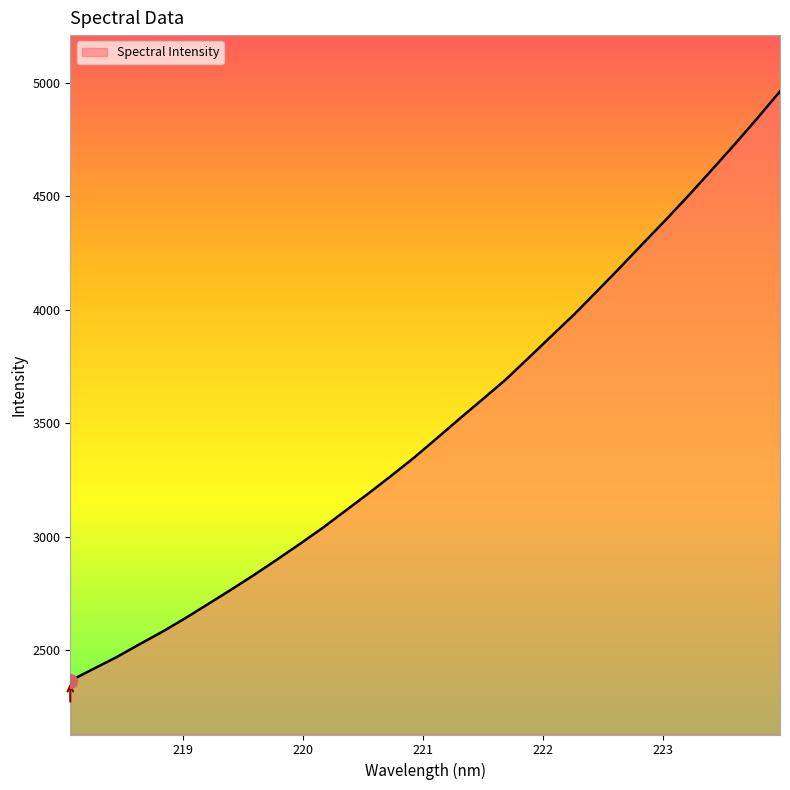

What is the difference between the maximum and minimum values?

2595.9